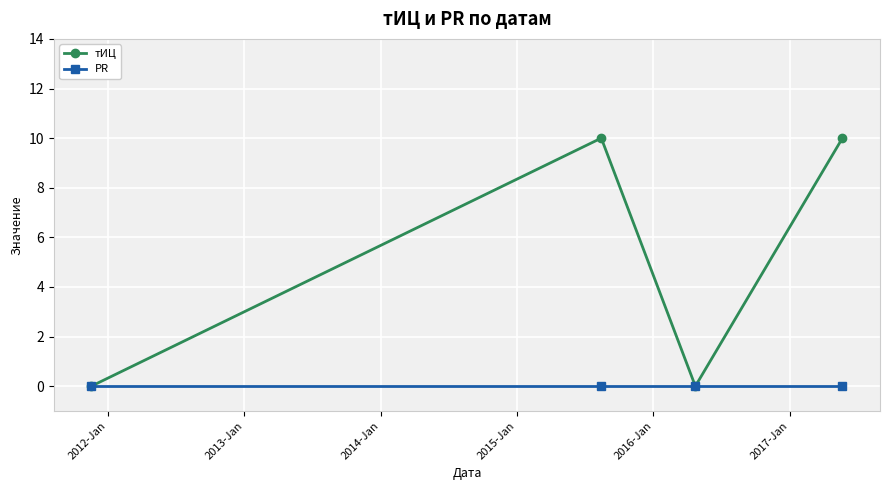

Rank the series by their maximum value, from lowest to highest.

PR, тИЦ